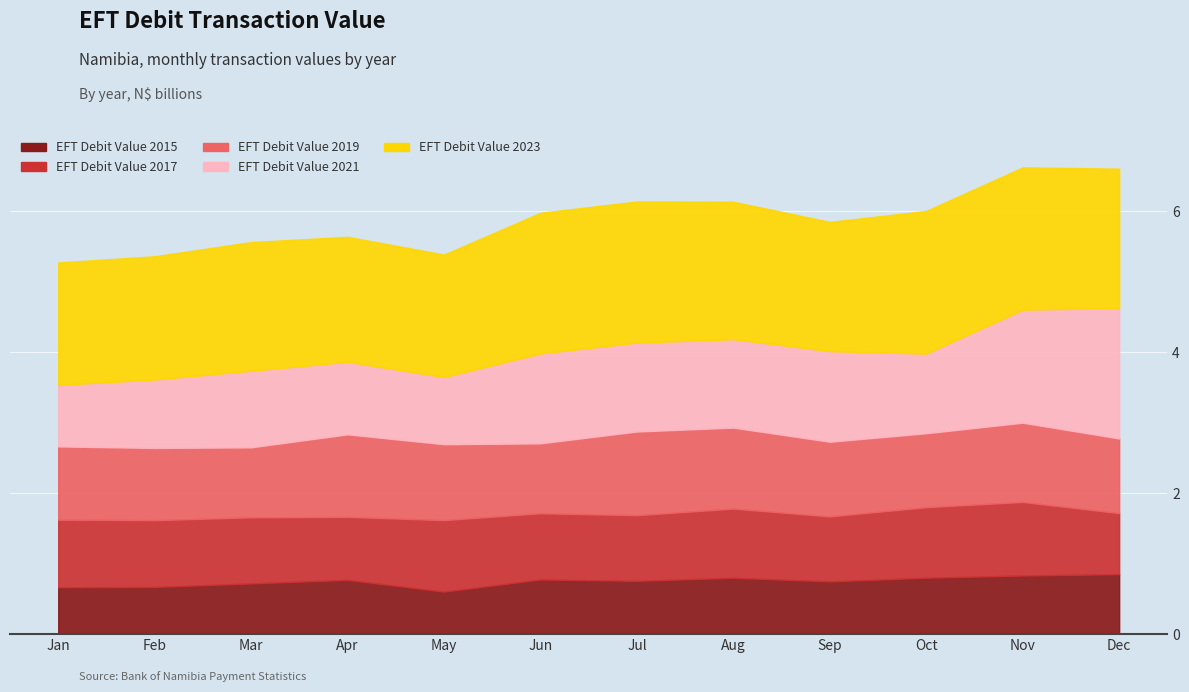

List the series in order of their peak value, lowest first.

EFT Debit Value 2015 (B N$), EFT Debit Value 2017 (B N$), EFT Debit Value 2019 (B N$), EFT Debit Value 2021 (B N$), EFT Debit Value 2023 (B N$)